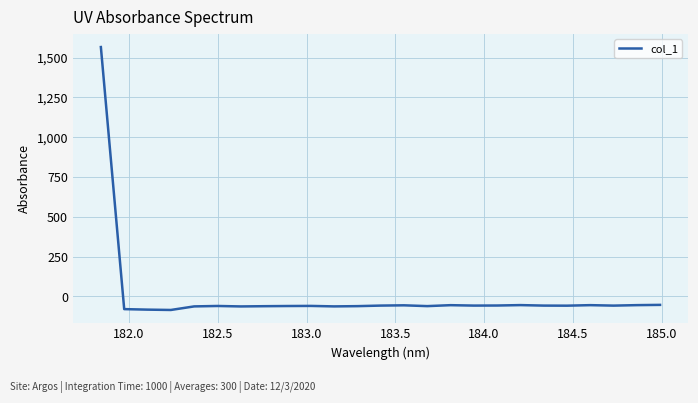

Does the chart display data point markers on the line(s)?

No